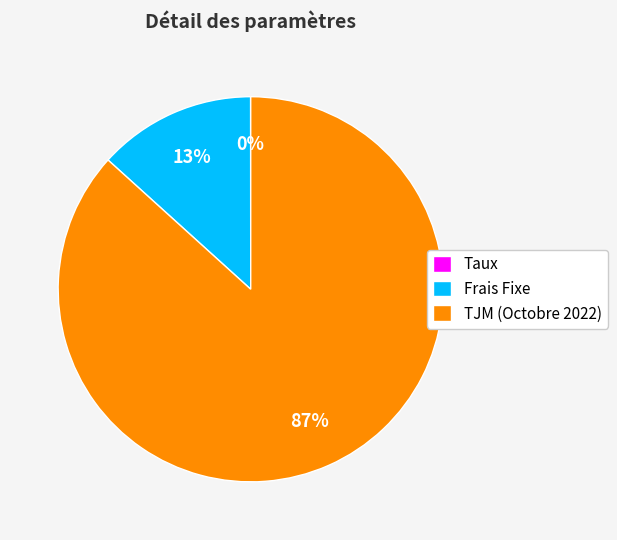

True or false: Frais Fixe accounts for 13% of the total.

True